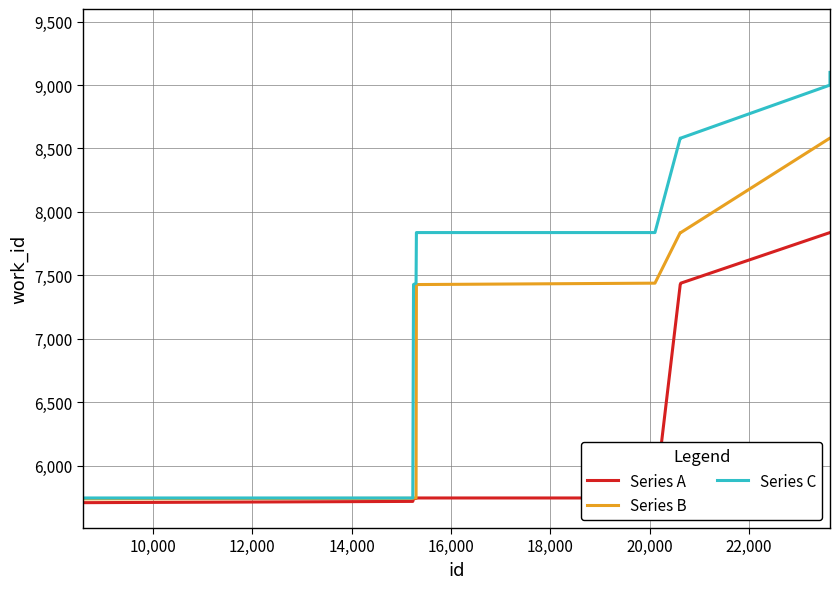

Rank the series by their average value, from highest to lowest.

Series C, Series B, Series A